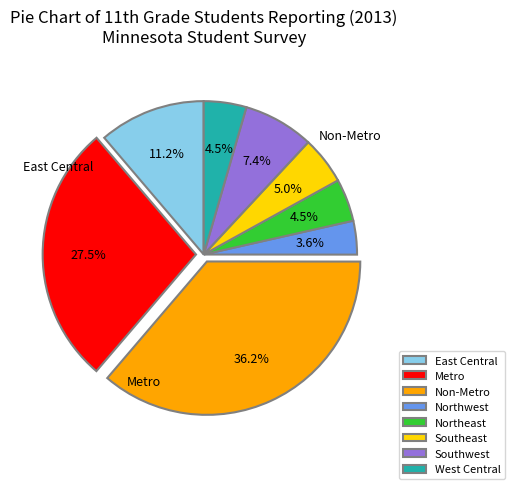

Which category has the biggest portion of the pie?

Non-Metro